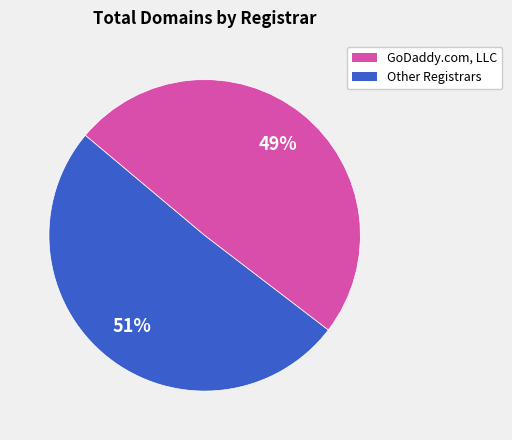

Does any single category account for the majority?

Yes